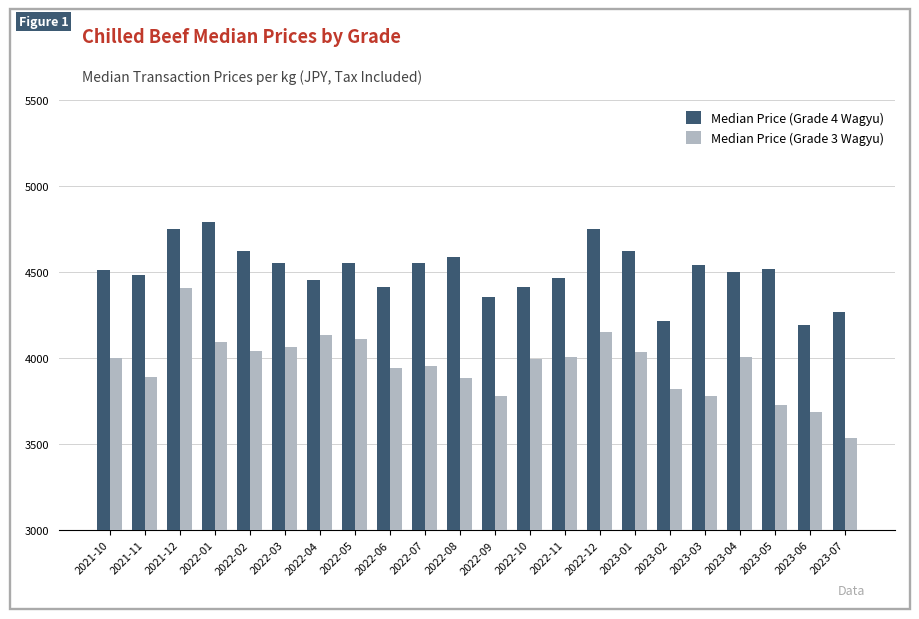

Which category has the lowest value in the Median Price (Grade 3 Wagyu) series?

2023-07